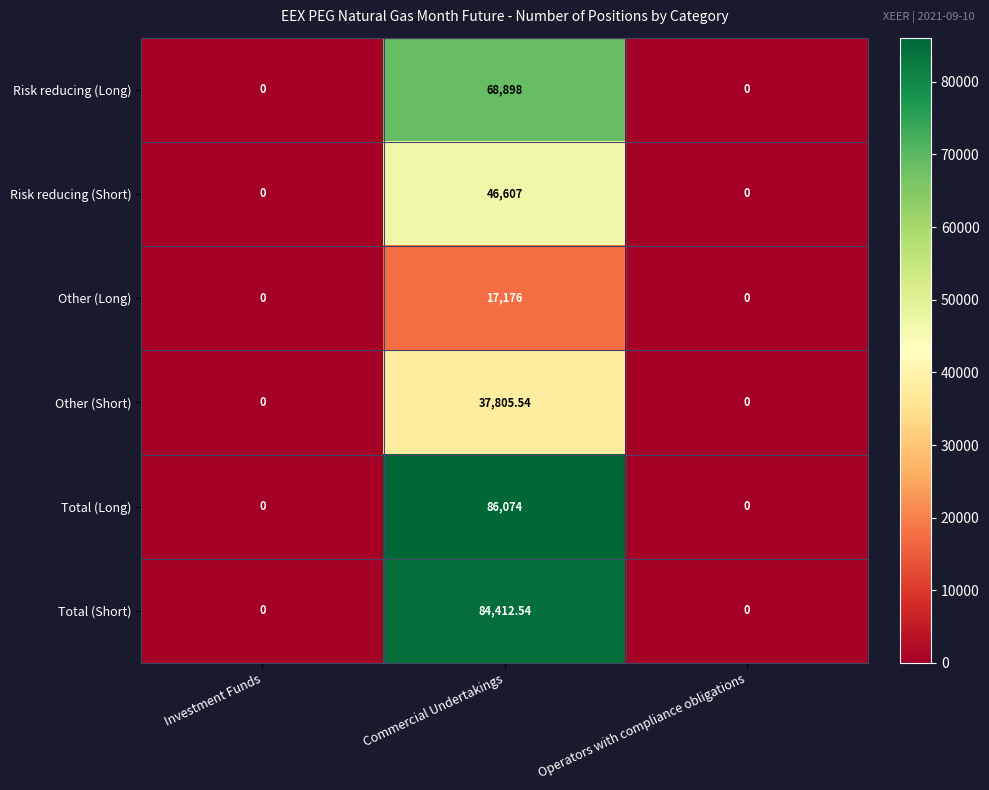

List the series in order of their peak value, lowest first.

Other (Long), Other (Short), Risk reducing (Short), Risk reducing (Long), Total (Short), Total (Long)